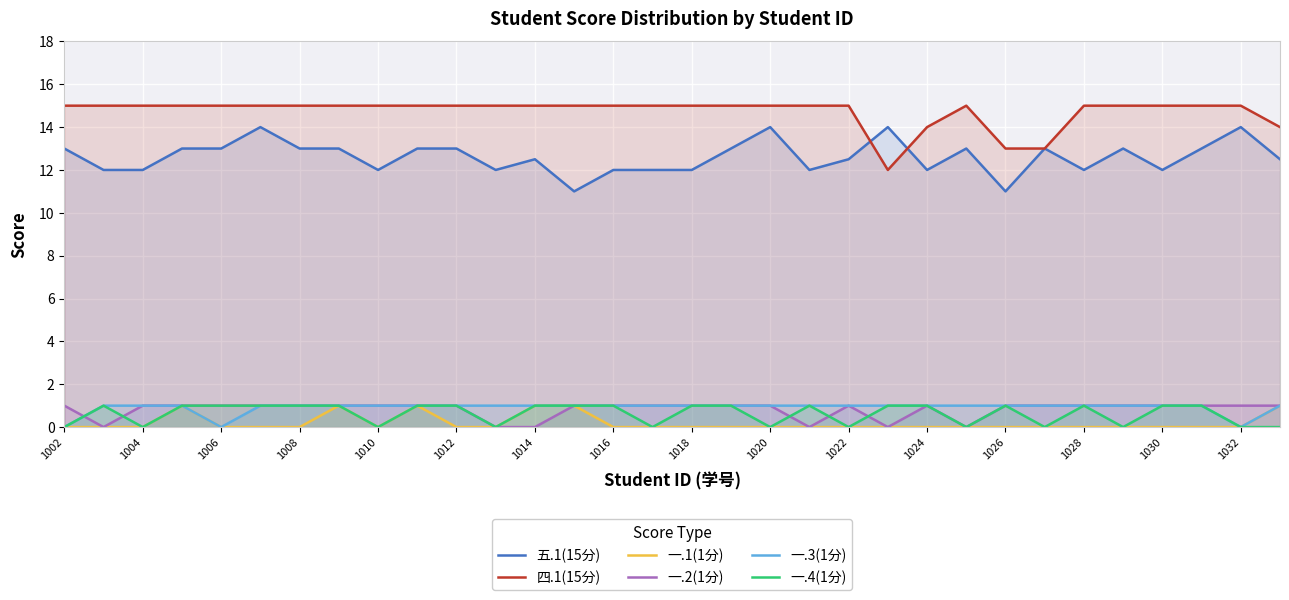

True or false: 五.1(15分) and 一.4(1分) cross at least once.

False